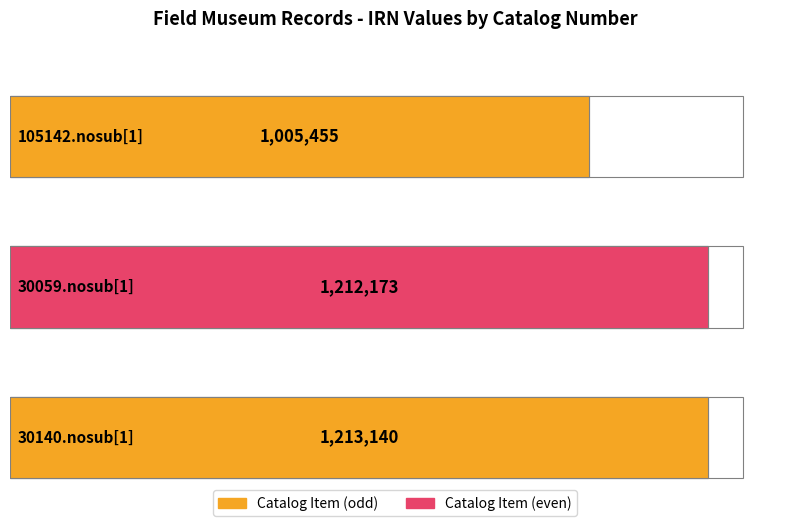

What is the greatest value displayed?

1213140